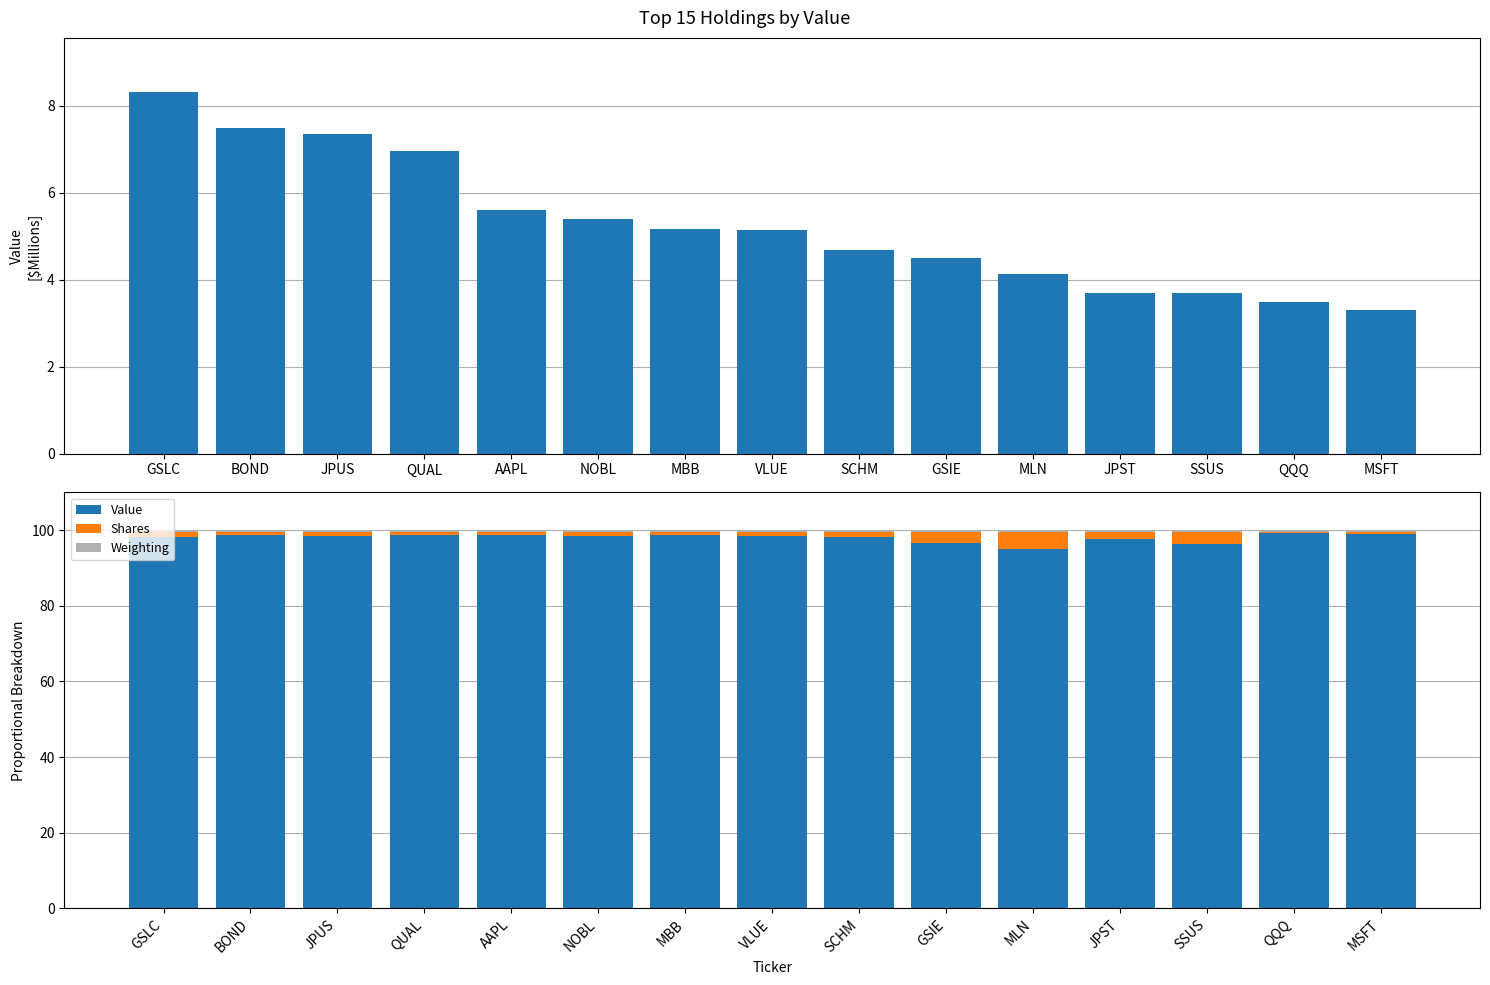

Where is Weighting nearest to the value 0?

MLN